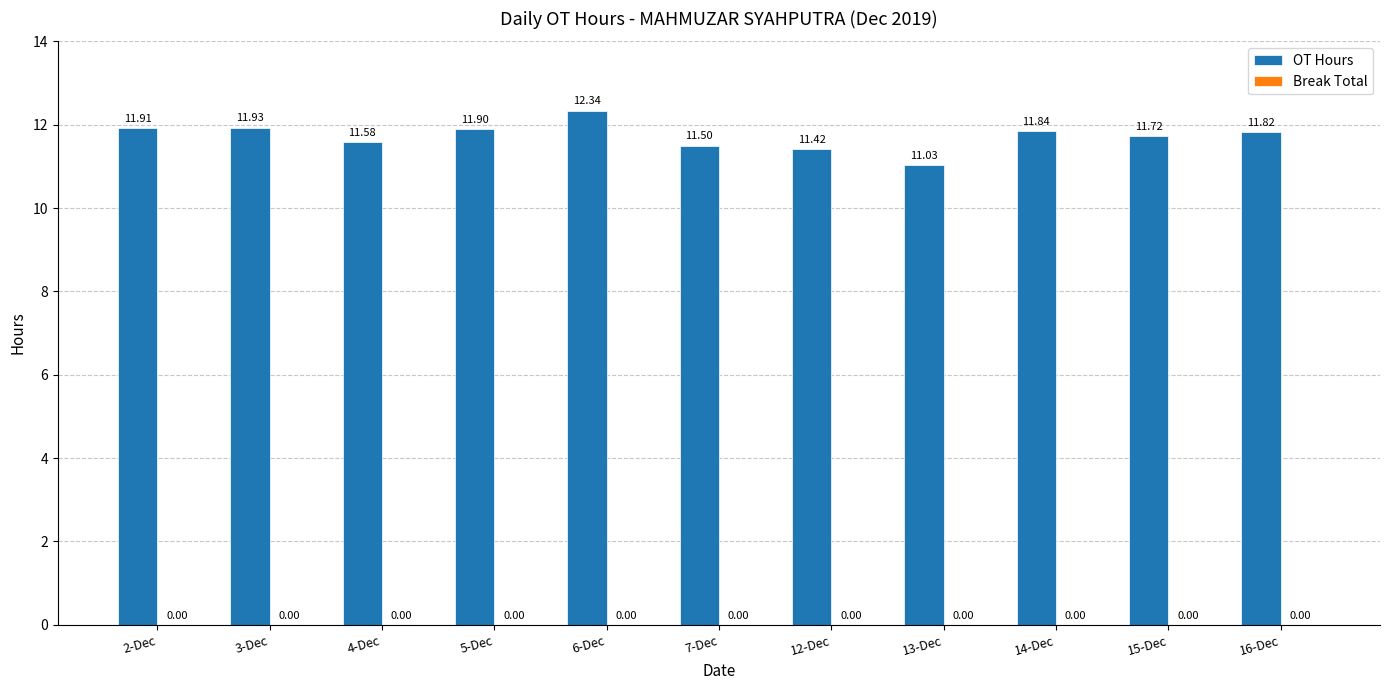

At which category does the chart reach its minimum across all series?

13-Dec